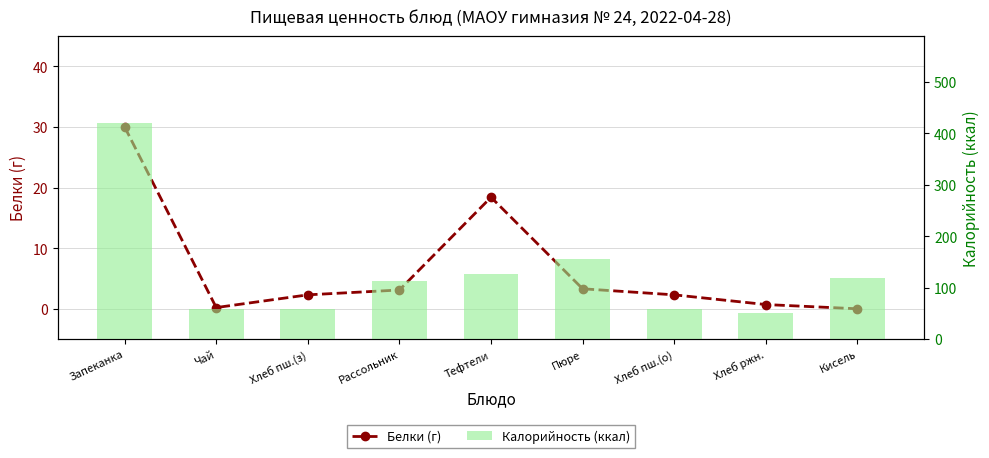

What is the approximate value of Калорийность (ккал) at Пюре?

156.0